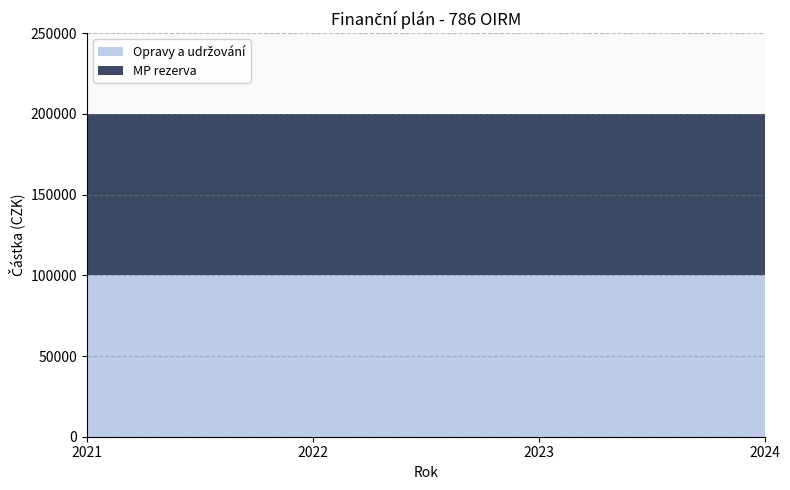

Reading right to left, list all the values displayed in this chart.

Opravy a udržování: 100000	100000	100000	100000
MP rezerva: 100000	100000	100000	100000
Celkem: 200000	200000	200000	200000